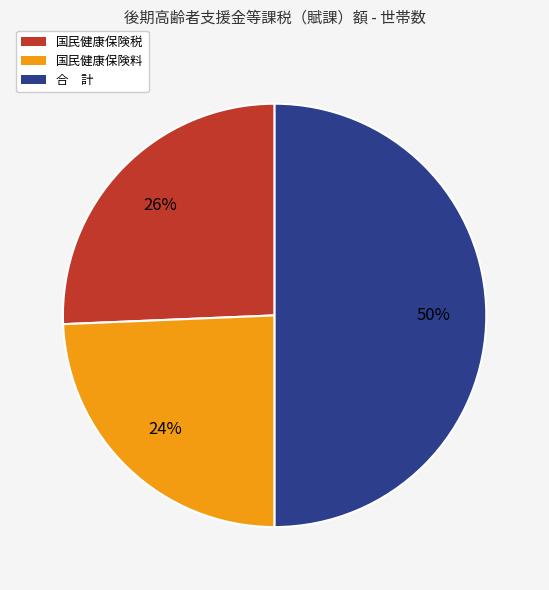

Count the number of slices in the pie.

3